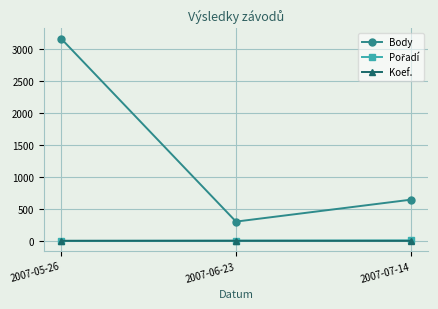

What is the lowest value of the Body series?

303